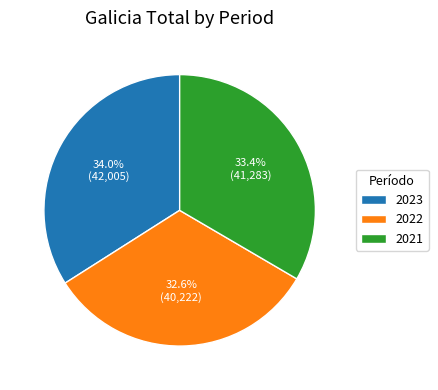

Between 2022 and 2023, which is larger?

2023